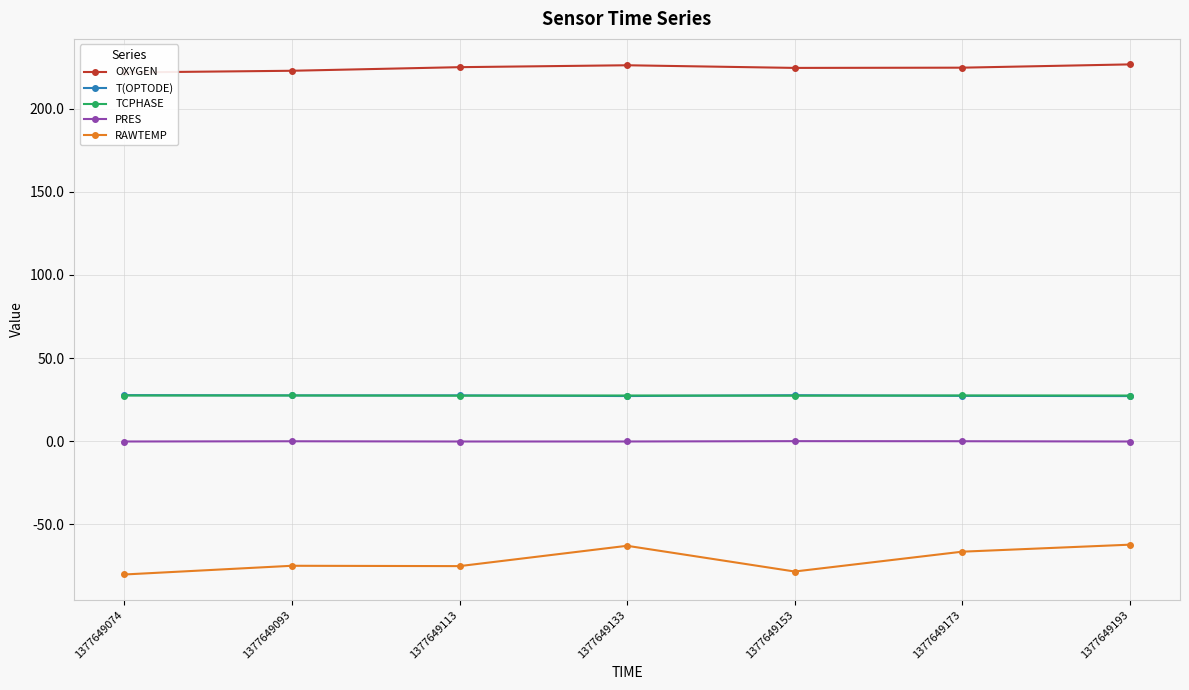

Reading left to right, extract all data points from this chart.

OXYGEN: 1377649074=221.9	1377649093=222.9	1377649113=225.1	1377649133=226.2	1377649153=224.6	1377649173=224.7	1377649193=226.7
T(OPTODE): 1377649074=27.7	1377649093=27.5	1377649113=27.5	1377649133=27.2	1377649153=27.6	1377649173=27.3	1377649193=27.1
TCPHASE: 1377649074=27.5	1377649093=27.5	1377649113=27.4	1377649133=27.5	1377649153=27.4	1377649173=27.5	1377649193=27.5
PRES: 1377649074=-0.2	1377649093=-0.1	1377649113=-0.2	1377649133=-0.2	1377649153=0.0	1377649173=-0.0	1377649193=-0.2
RAWTEMP: 1377649074=-80.2	1377649093=-75.0	1377649113=-75.2	1377649133=-63.0	1377649153=-78.4	1377649173=-66.5	1377649193=-62.3